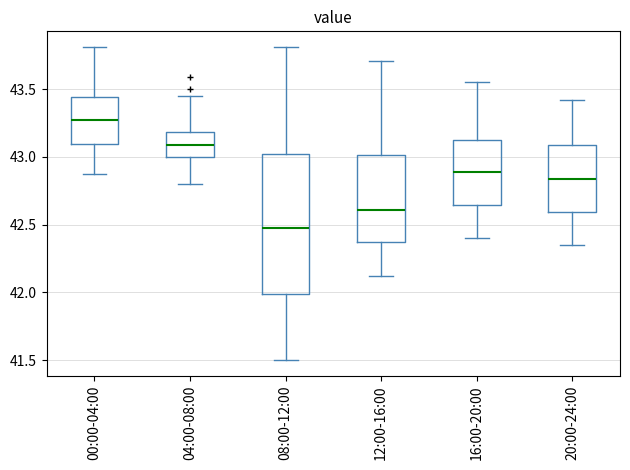

Reading left to right, read every box against the y-axis: the position of its median line, the range the box covers, and the ends of its whiskers. The values are not printed on the chart, so give them approximately, as read against the axis.

00:00-04:00: median 43.25, box 43.10 to 43.45, whiskers 42.85 to 43.80
04:00-08:00: median 43.10, box 43.00 to 43.20, whiskers 42.80 to 43.45
08:00-12:00: median 42.50, box 42.00 to 43.00, whiskers 41.50 to 43.80
12:00-16:00: median 42.60, box 42.35 to 43.00, whiskers 42.10 to 43.70
16:00-20:00: median 42.90, box 42.65 to 43.15, whiskers 42.40 to 43.55
20:00-24:00: median 42.85, box 42.60 to 43.10, whiskers 42.35 to 43.40